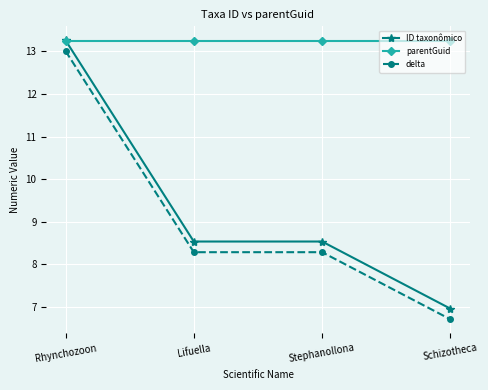

What is the minimum value shown in the chart?

6.7